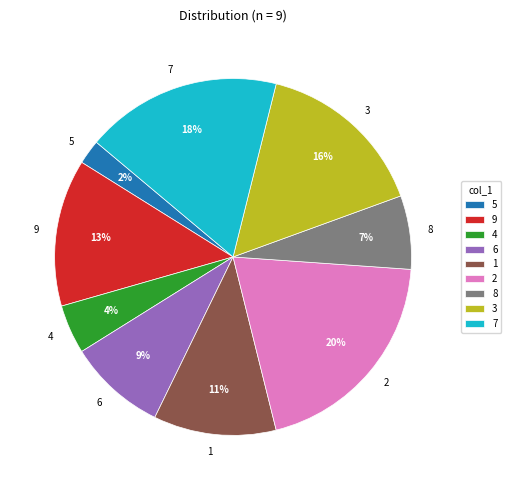

How many slices are in this pie chart?

9